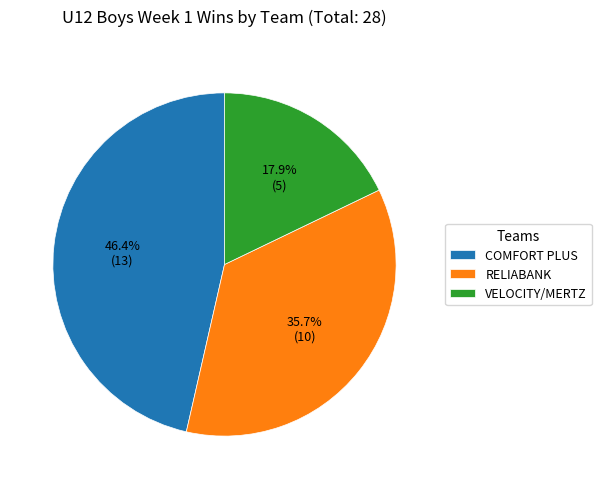

Between VELOCITY/MERTZ and COMFORT PLUS, which is larger?

COMFORT PLUS